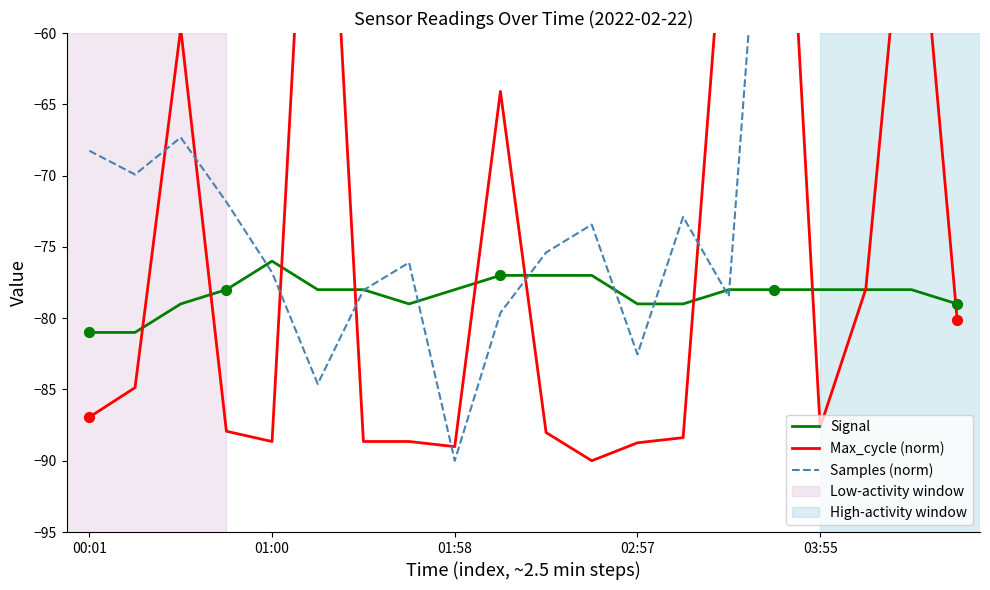

What are all the series names shown in the legend?

Signal, Max_cycle (norm), Samples (norm)